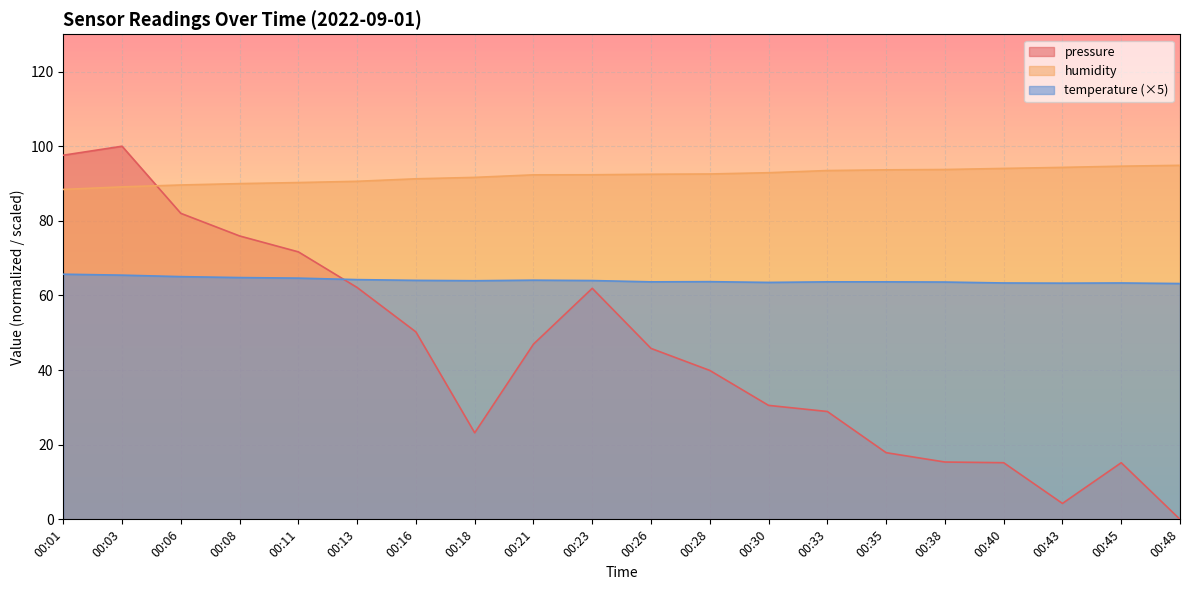

At how many categories does at least one series exceed 97?

2